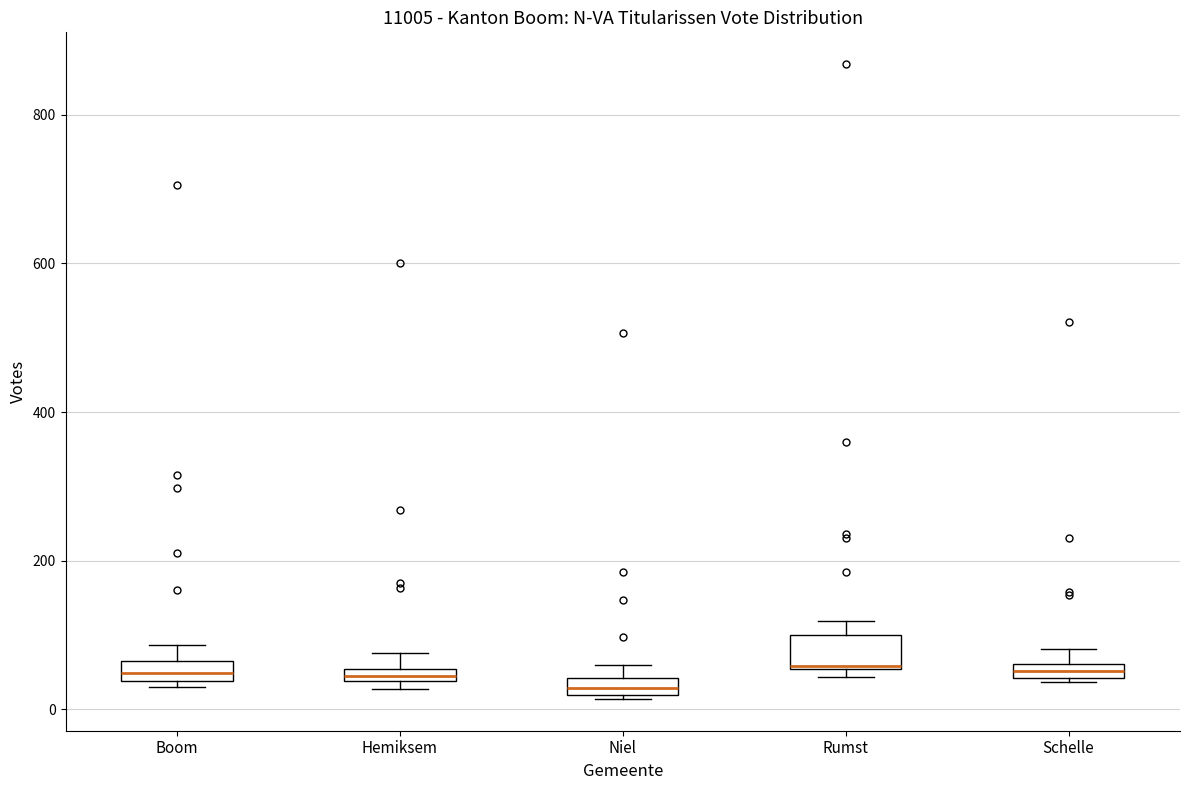

Where is the upper edge of the box for Rumst on the y-axis? The values are not printed on the chart, so give them approximately, as read against the axis.

100